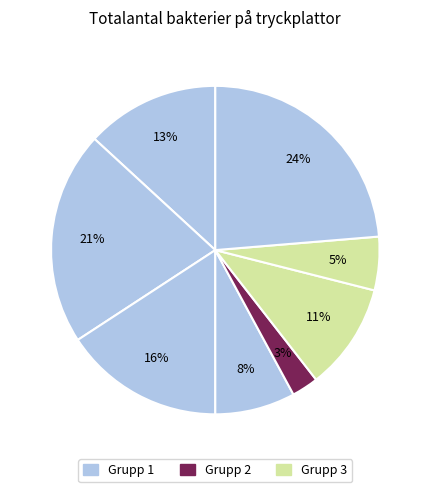

How many slices are in this pie chart?

8